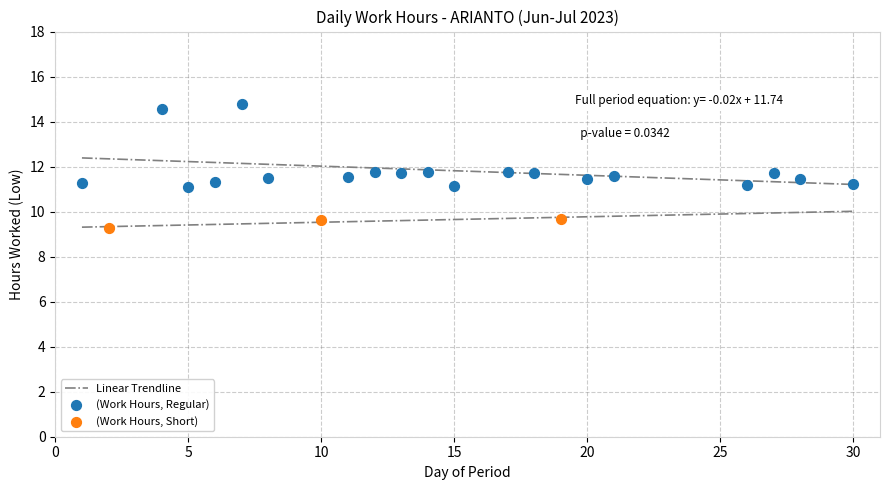

Which series contains the lowest Y value?

(Work Hours, Short)